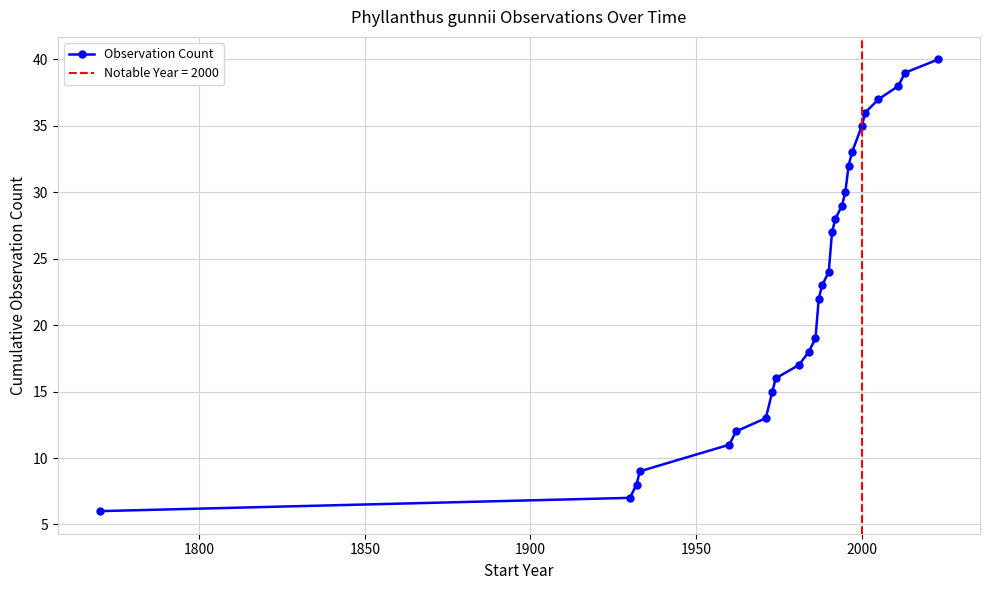

Reading right to left, transcribe all the data shown in this chart.

40	39	38	37	36	35	33	32	30	29	28	27	24	23	22	19	18	17	16	15	13	12	11	9	8	7	6